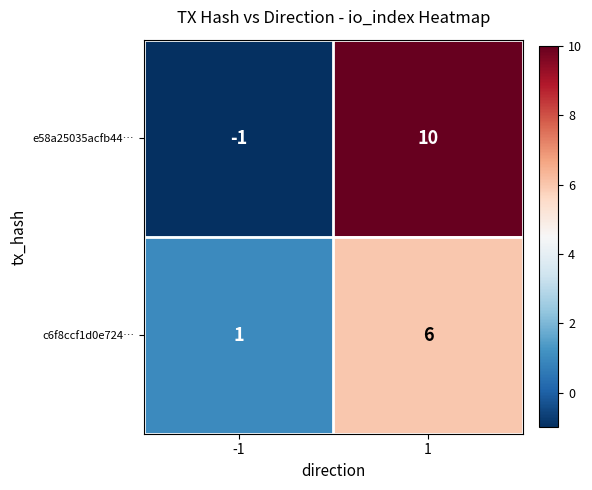

What is the maximum value shown in the chart?

10